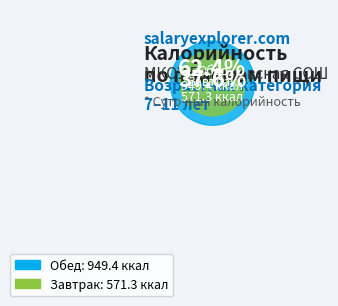

Is there any slice that represents more than half of the pie?

Yes